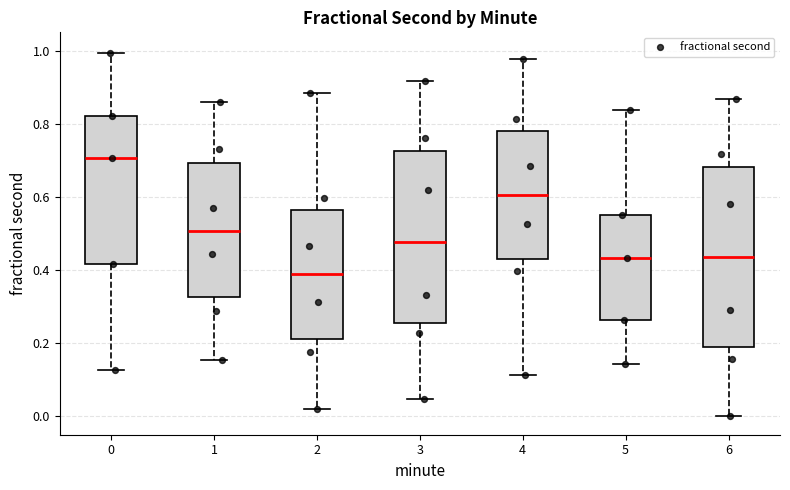

Reading left to right, read every box against the y-axis: the position of its median line, the range the box covers, and the ends of its whiskers. The values are not printed on the chart, so give them approximately, as read against the axis.

0: median 0.70, box 0.42 to 0.82, whiskers 0.12 to 1.00
1: median 0.50, box 0.32 to 0.70, whiskers 0.16 to 0.86
2: median 0.38, box 0.22 to 0.56, whiskers 0.02 to 0.88
3: median 0.48, box 0.26 to 0.72, whiskers 0.04 to 0.92
4: median 0.60, box 0.42 to 0.78, whiskers 0.12 to 0.98
5: median 0.44, box 0.26 to 0.56, whiskers 0.14 to 0.84
6: median 0.44, box 0.20 to 0.68, whiskers 0.00 to 0.86